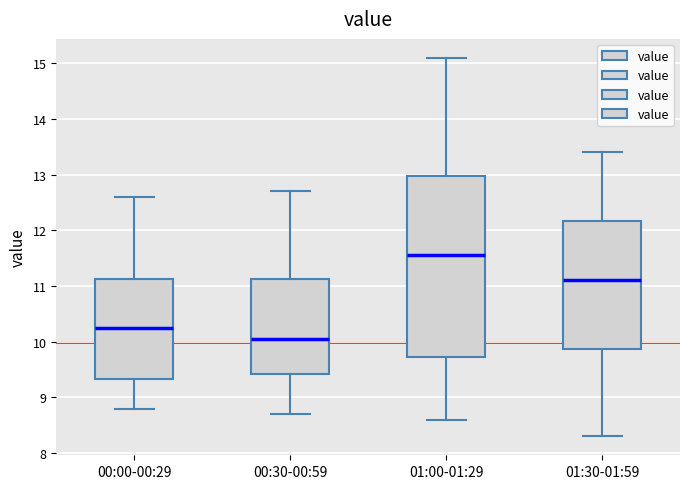

Where is the lower edge of the box for 01:00-01:29 on the y-axis? The values are not printed on the chart, so give them approximately, as read against the axis.

9.7